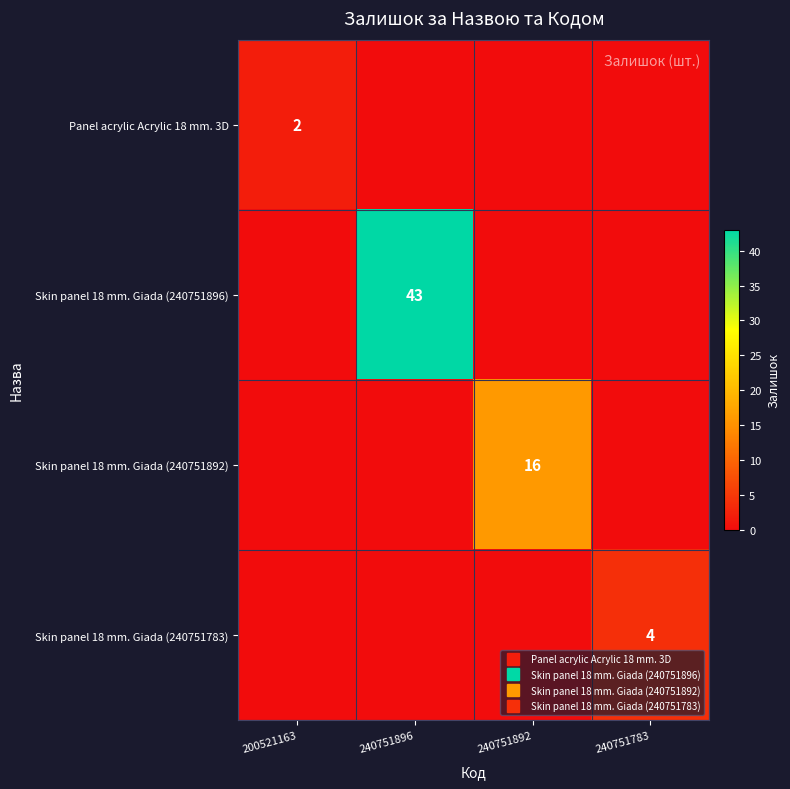

List the labels in order of Skin panel 18 mm. Giada (240751896) value, largest first.

240751896, 200521163, 240751892, 240751783